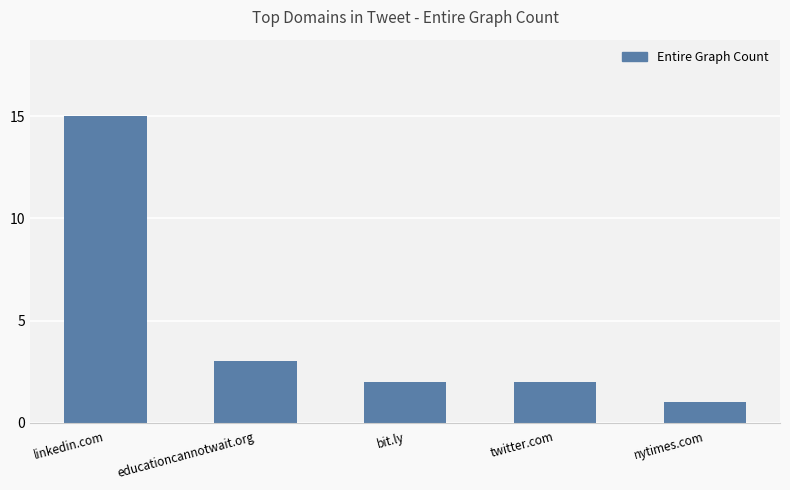

What is the value of the 3rd bar from the left?

2